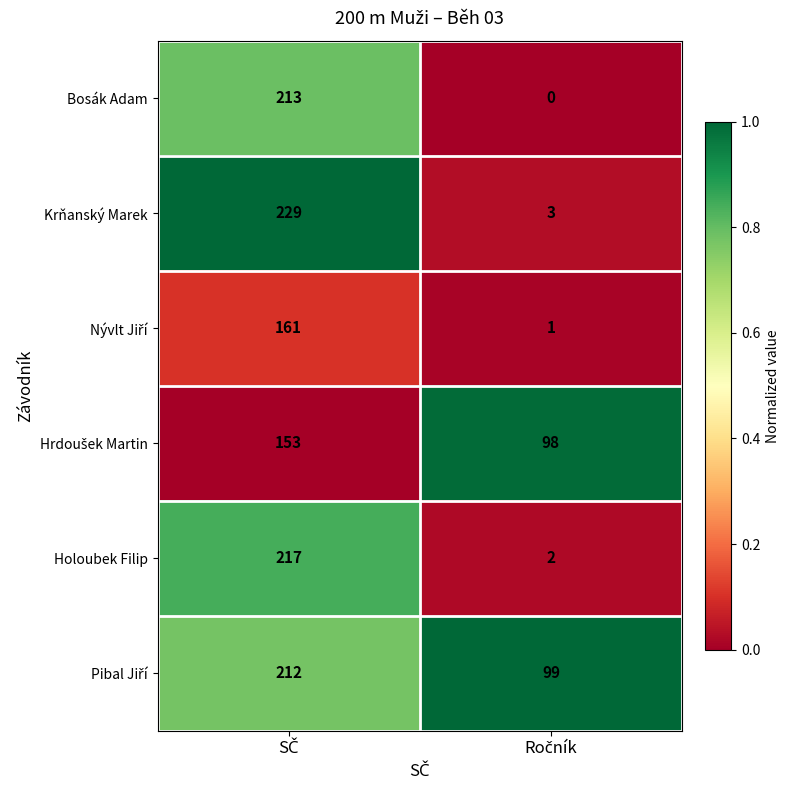

What is the maximum value for Krňanský Marek?

229